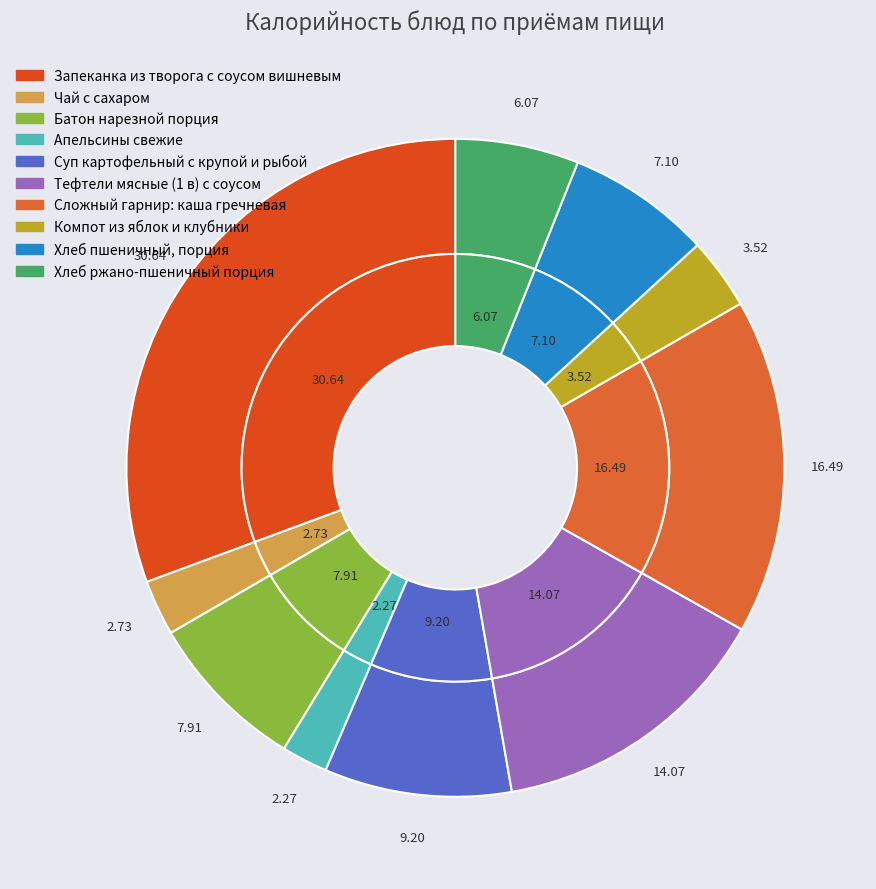

Which category has the smallest portion of the pie?

Апельсины свежие